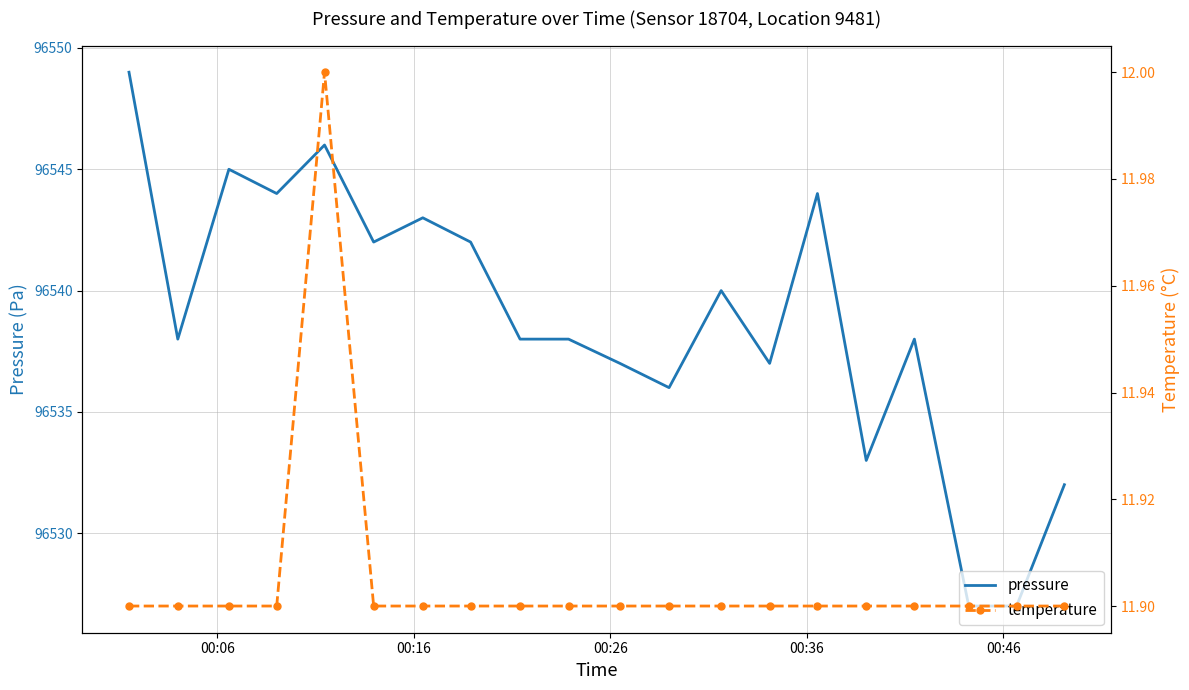

The value of temperature at 00:16 is 21.4. True or false?

False